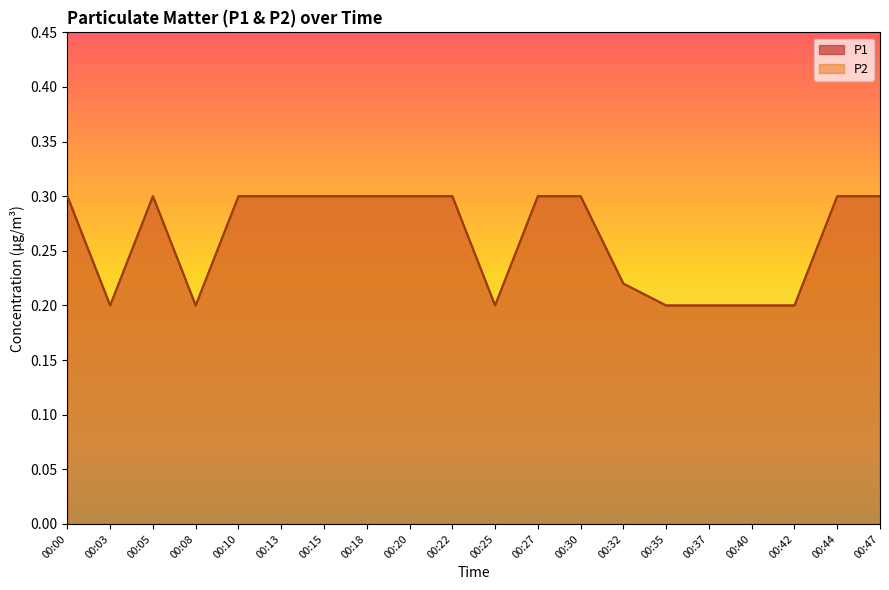

Read the P2 value at 00:03.

0.2